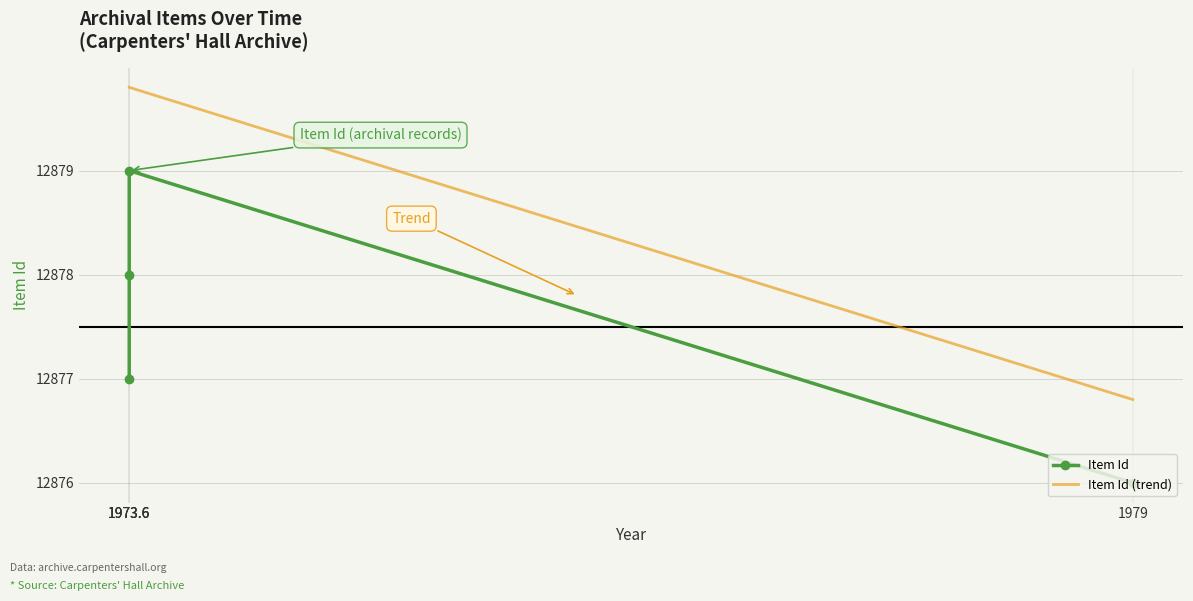

What is the difference between the maximum and minimum values?

3